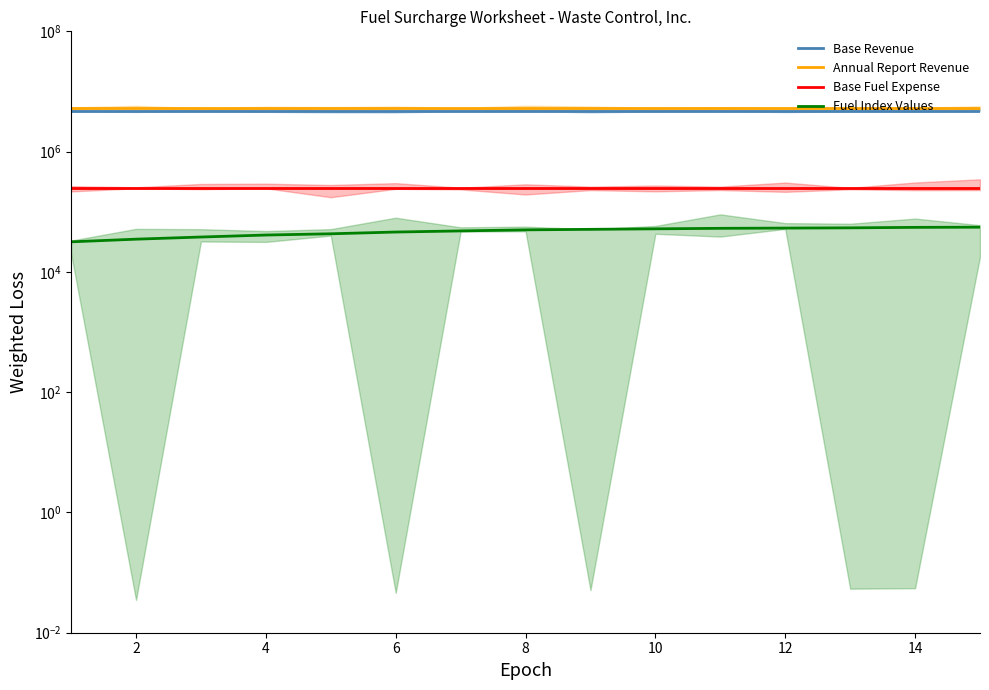

How many categories are shown in the chart?

15